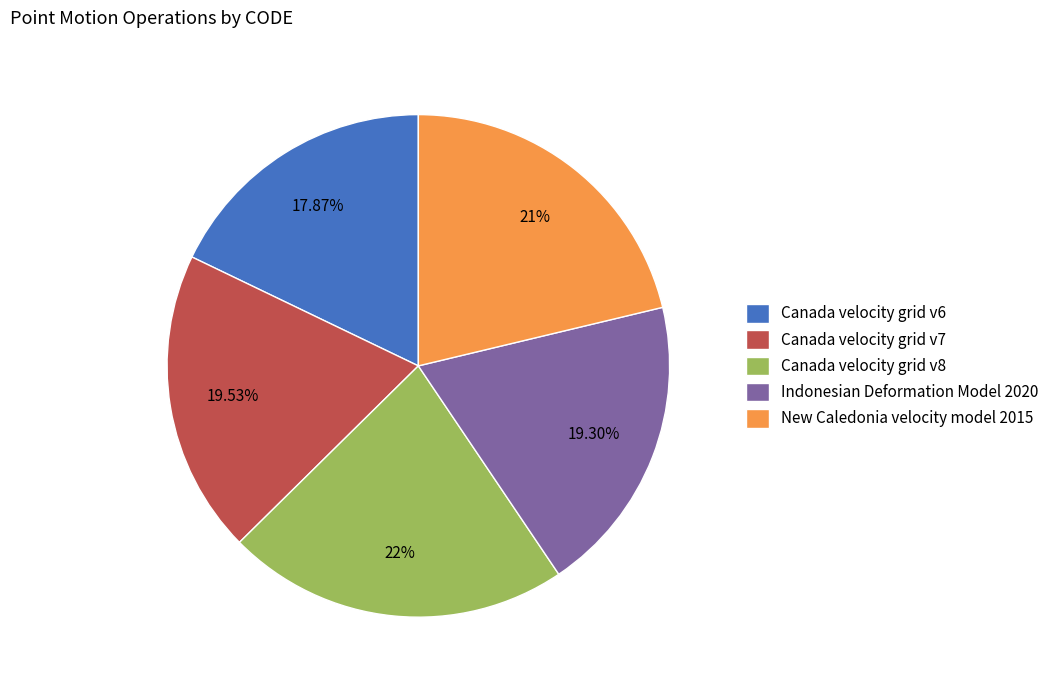

Which slice is the smallest?

Canada velocity grid v6